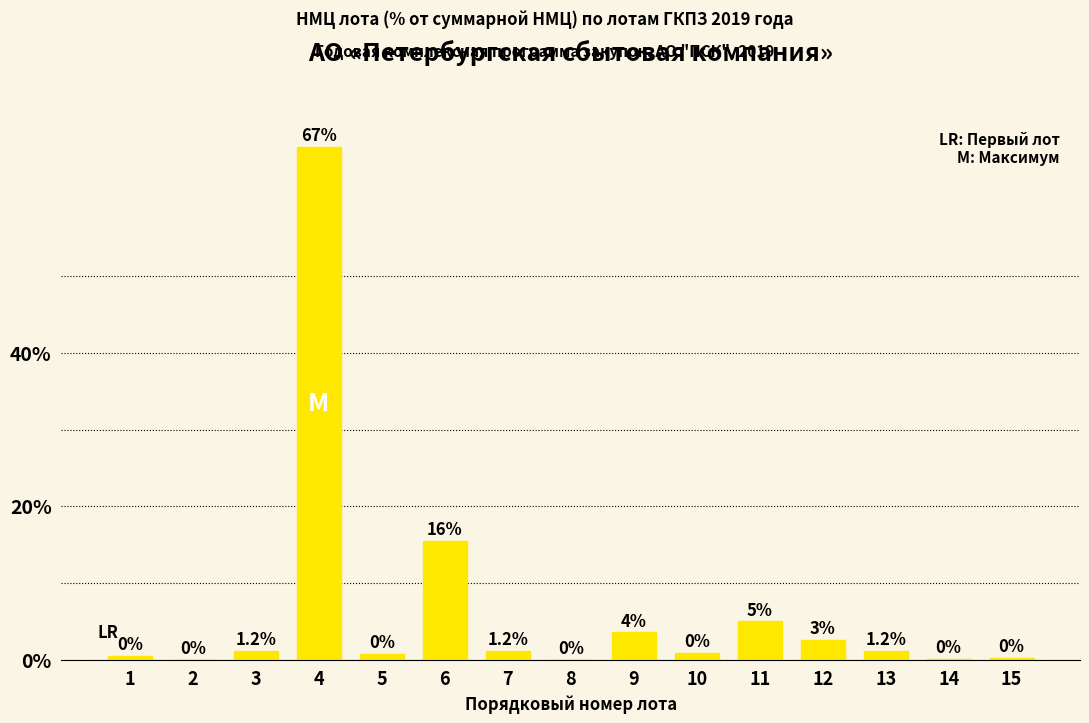

What is the sum of all values?

100.0